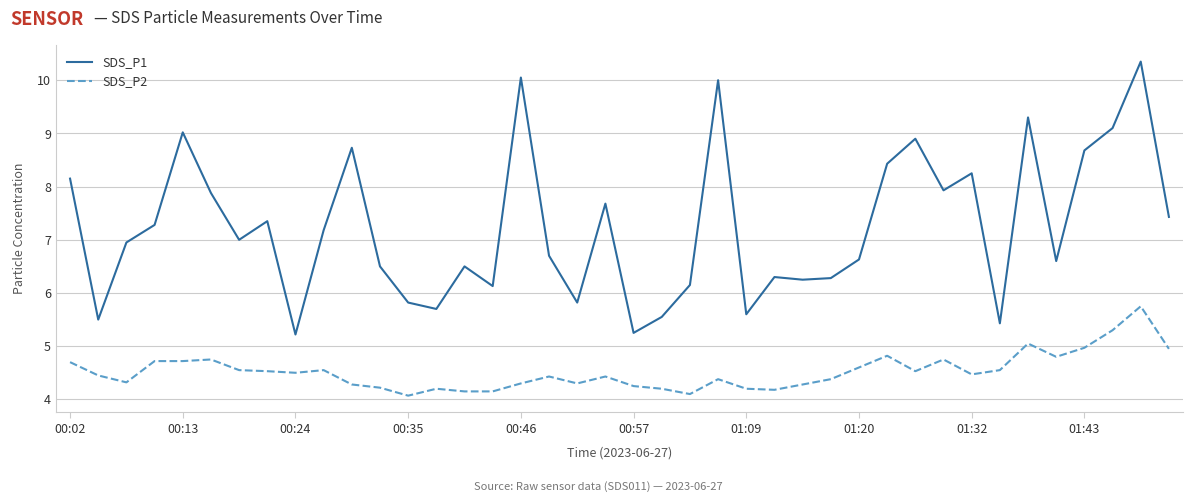

Which series has the largest total across all categories?

SDS_P1